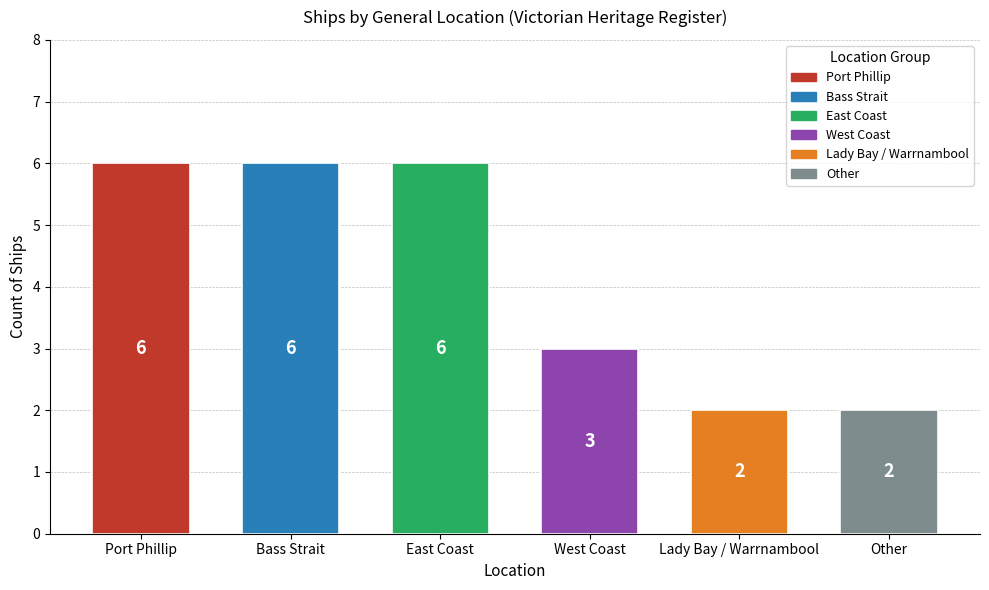

Count the values in the range 2 to 6.

6